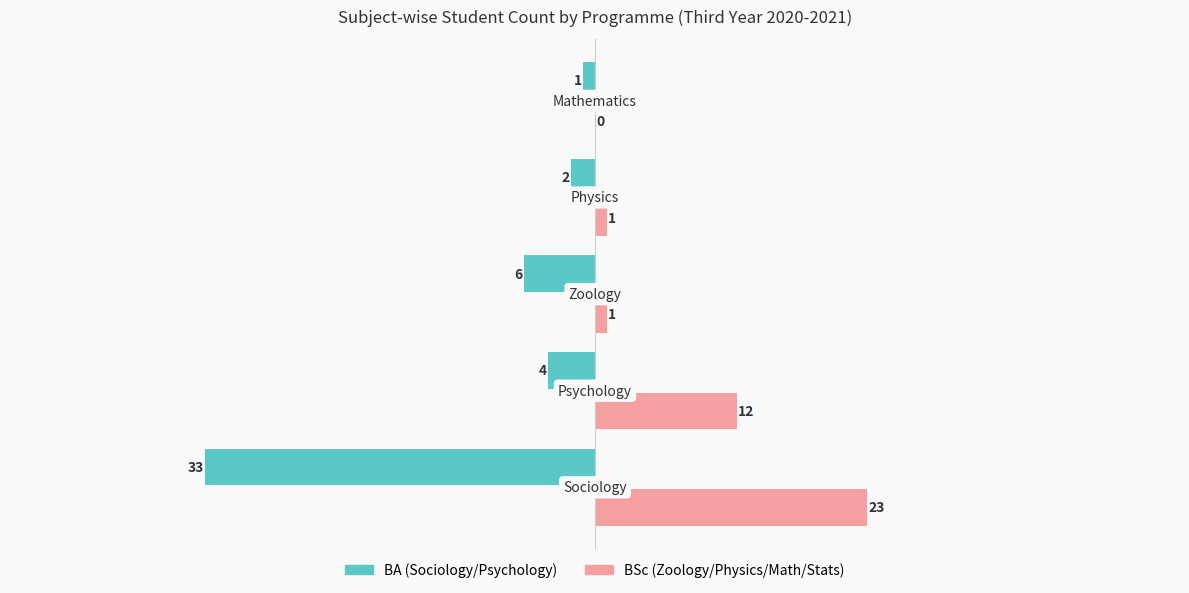

What is the sum of all BSc (Zoology/Physics/Math/Stats) values?

37